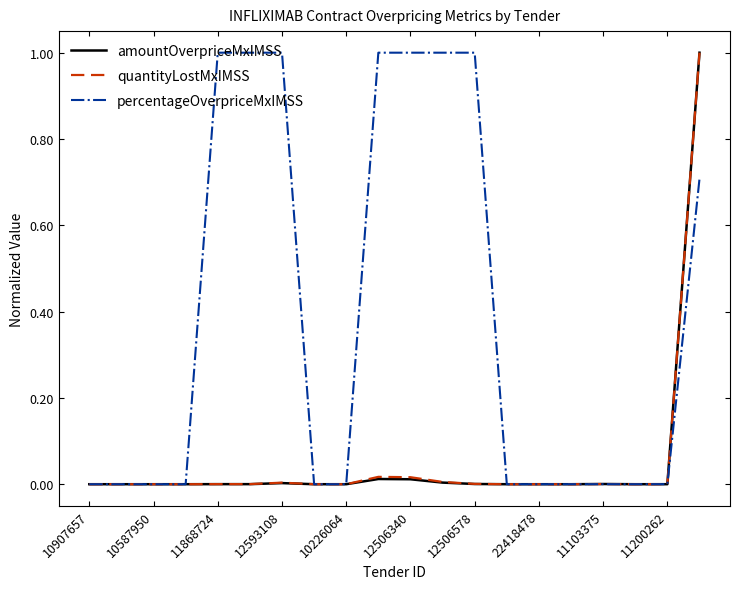

How many lines are shown in the chart?

3